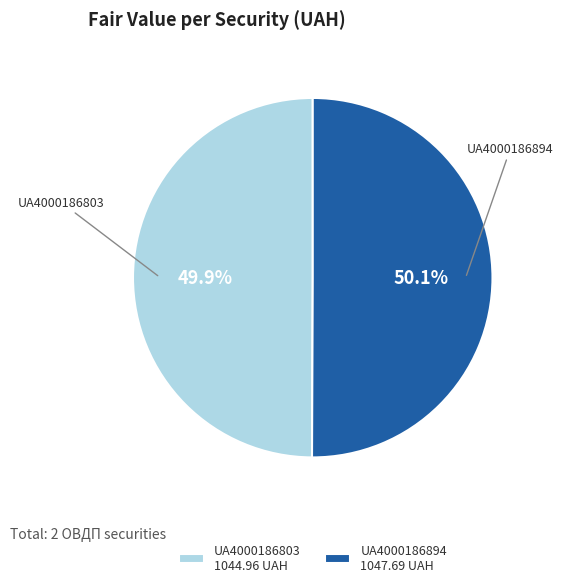

What percentage is the UA4000186803 slice, to the nearest percent?

50%